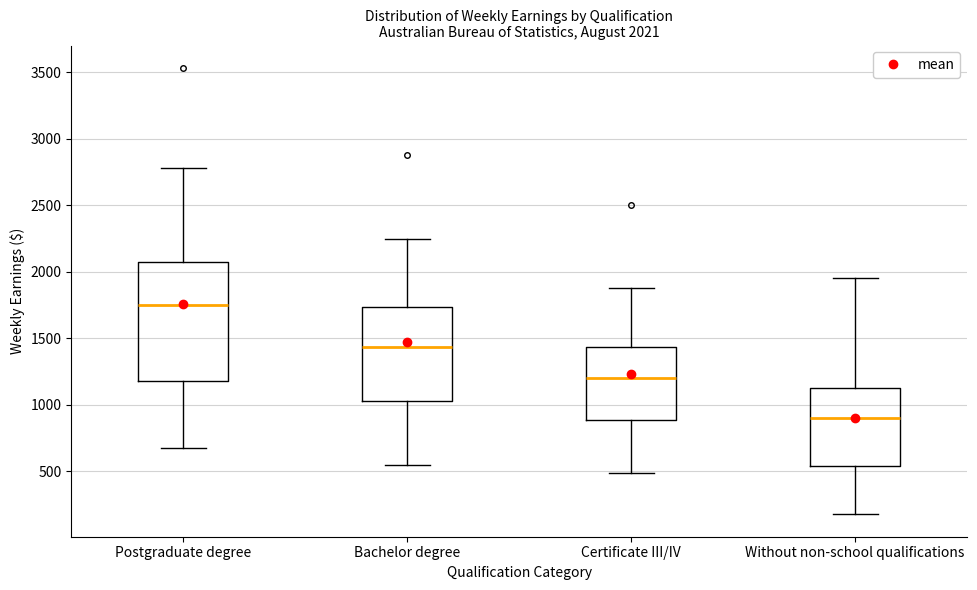

Which box has the highest median line?

Postgraduate degree